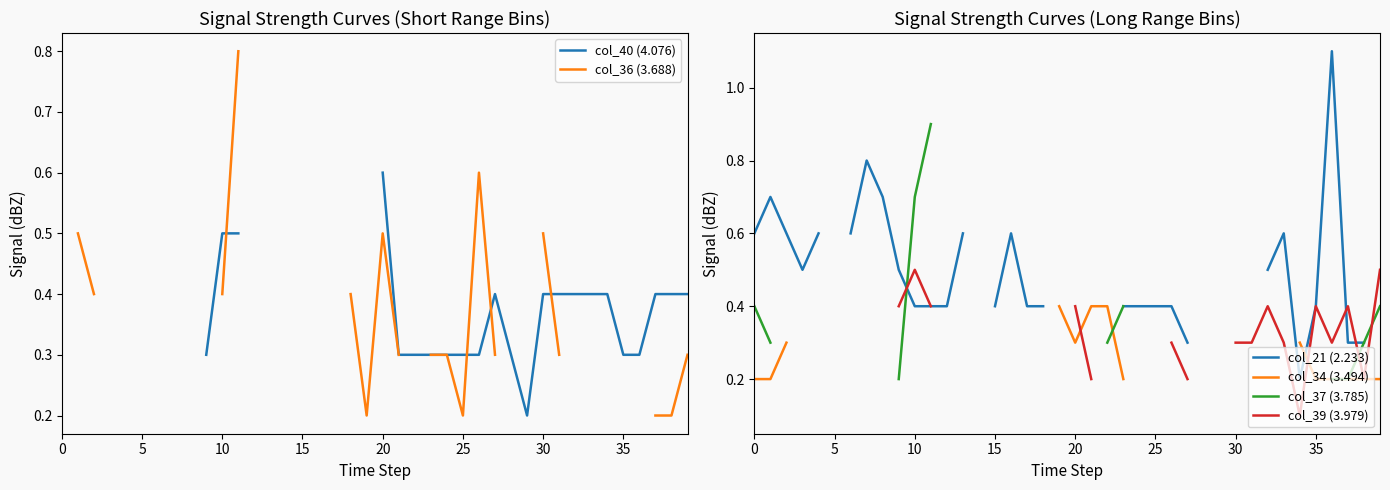

Is it true that col_36 (3.688) equals 0.8 at 5?

False